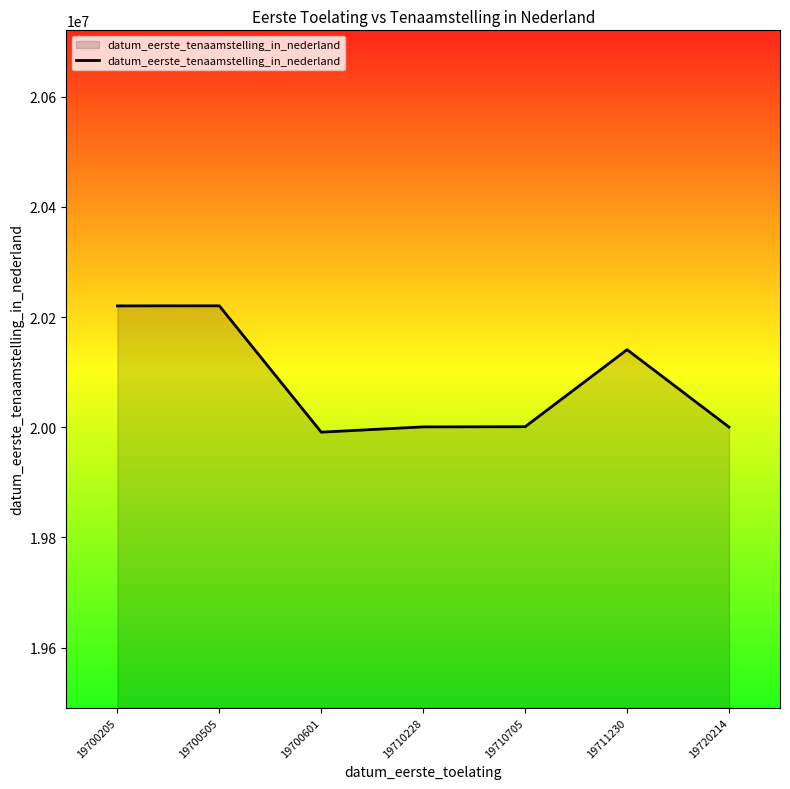

What is the change in value from 19710705 to 19711230?

+139807